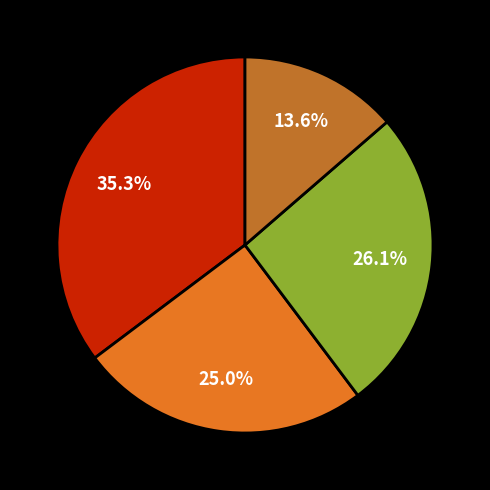

Is there a majority slice in this chart?

No